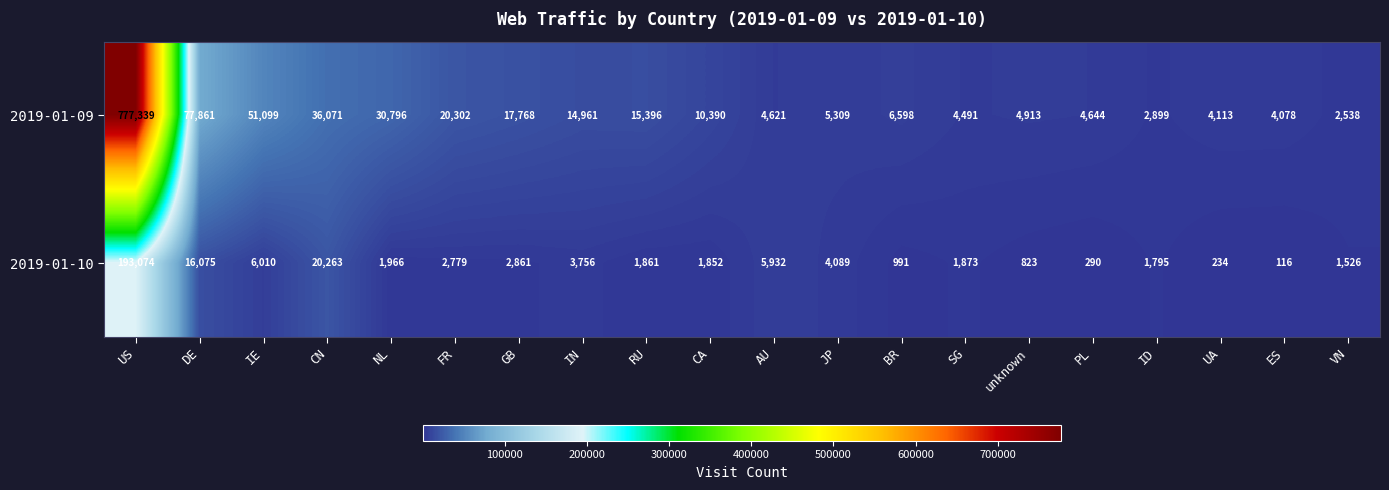

Count the number of data series in this chart.

2